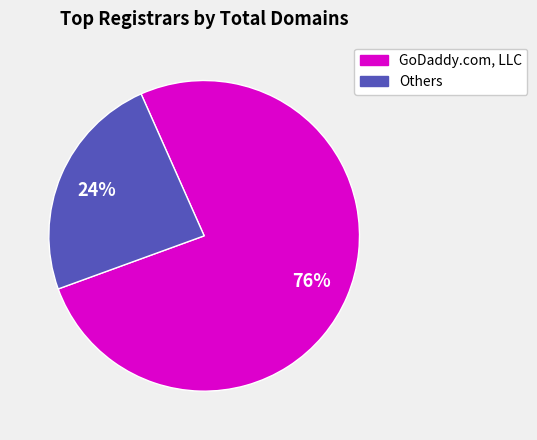

How many slices are in this pie chart?

2